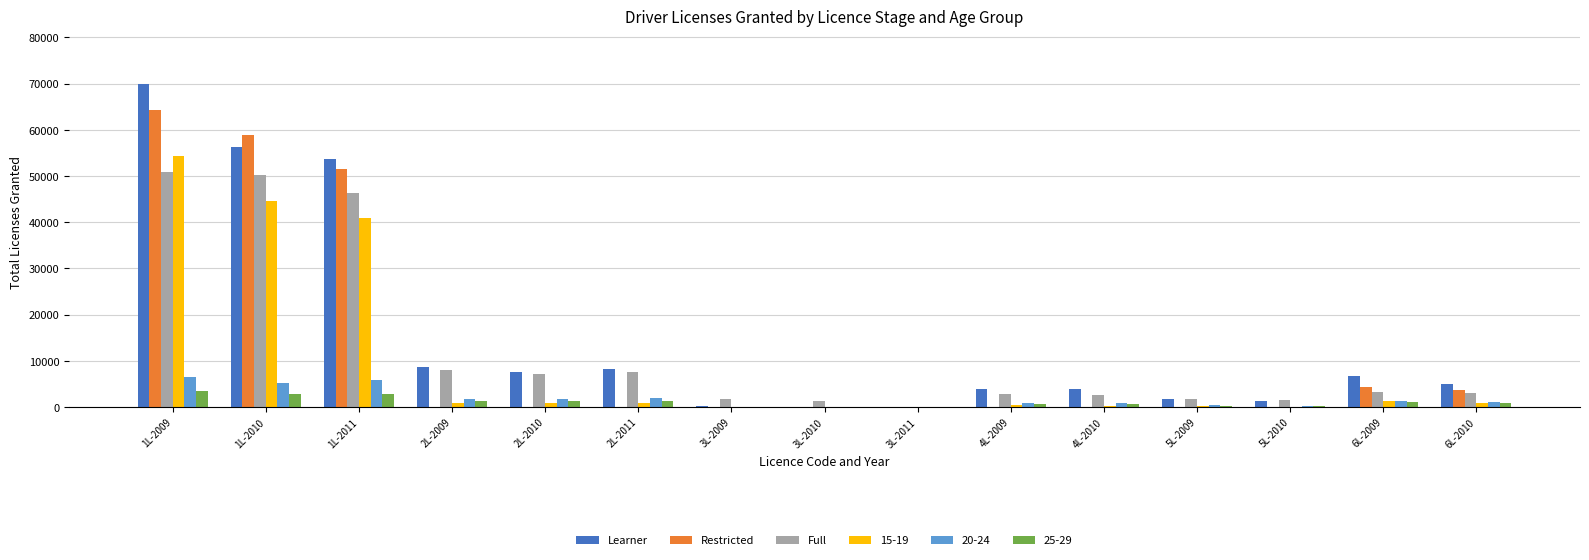

What is the total value across all series at 6L-2009?

17911